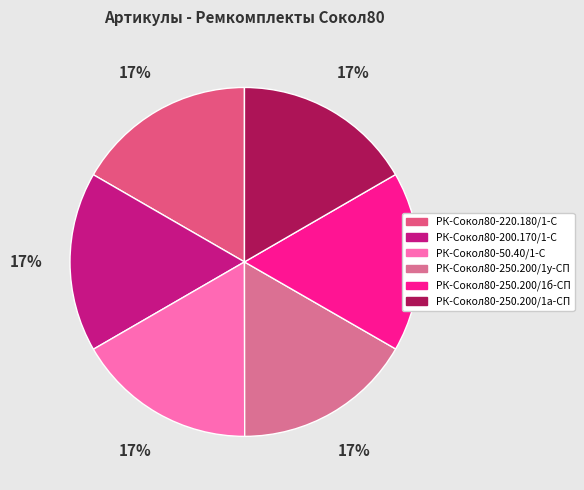

Which slice is the smallest?

РК-Сокол80-250.200/1а-СП